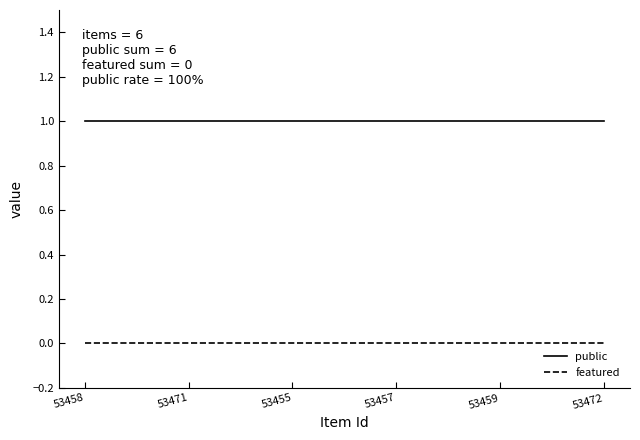

The value of featured at 53472 is 0. True or false?

True